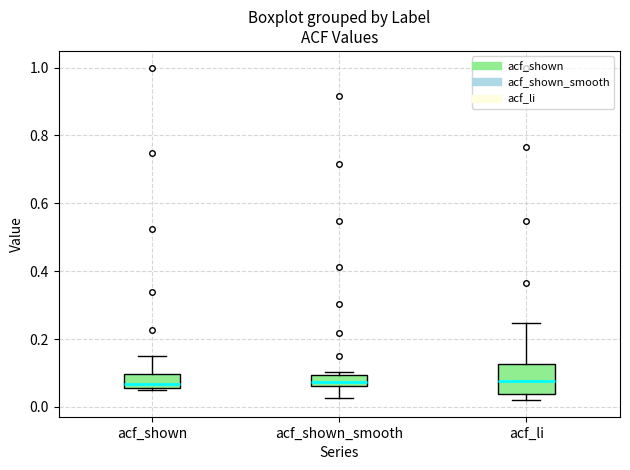

Where does the upper whisker of the box for acf_shown end on the y-axis? The values are not printed on the chart, so give them approximately, as read against the axis.

0.16